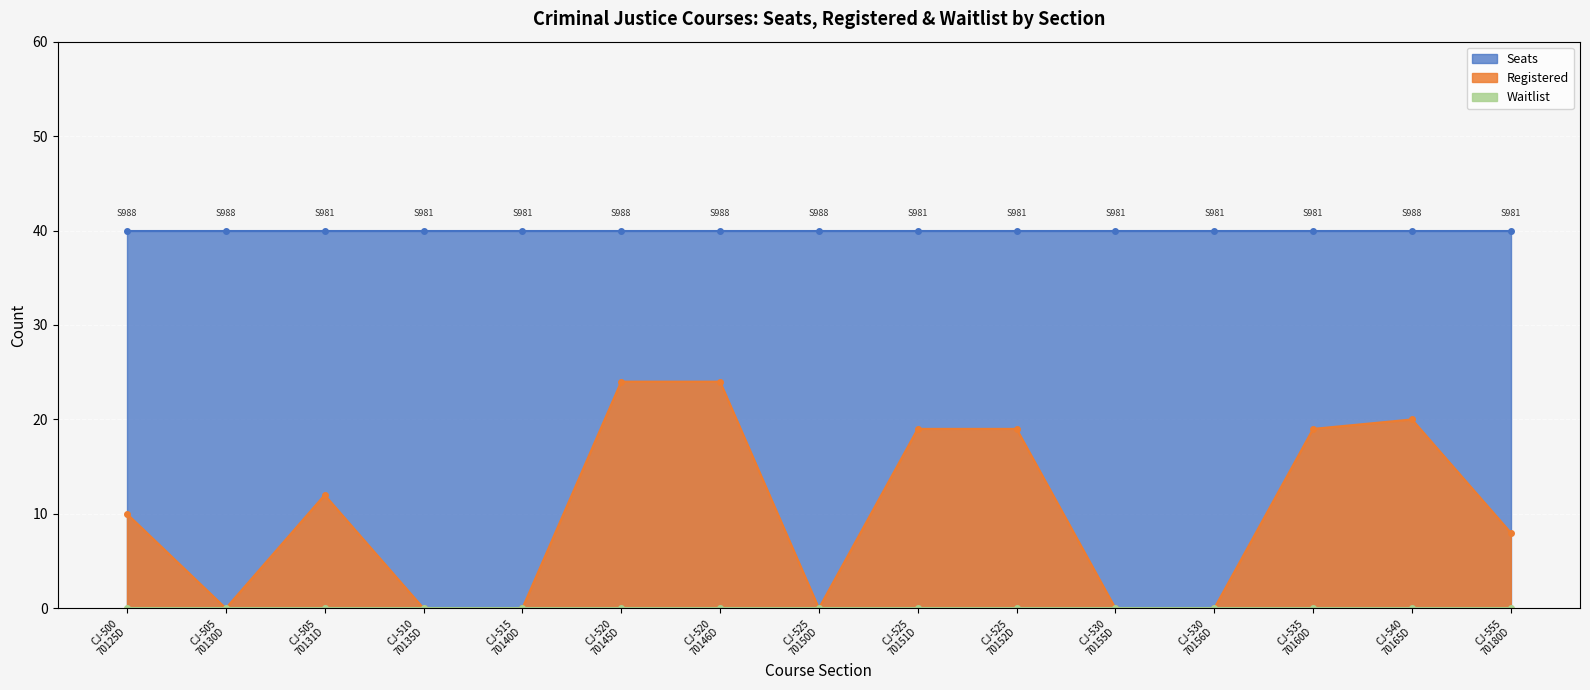

Is the value of Seats at CJ-525
70150D greater than the value of Waitlist at CJ-535
70160D?

Yes